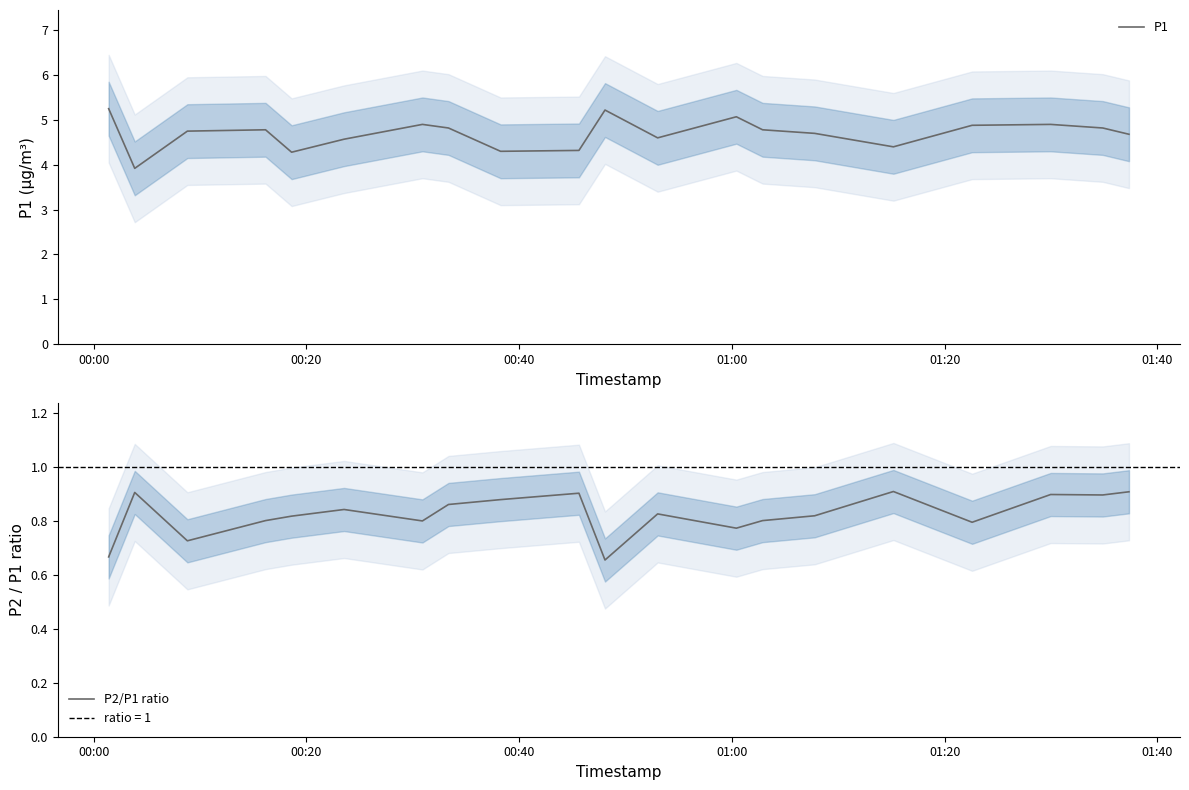

List the series in order of their peak value, highest first.

P1, P2/P1 ratio